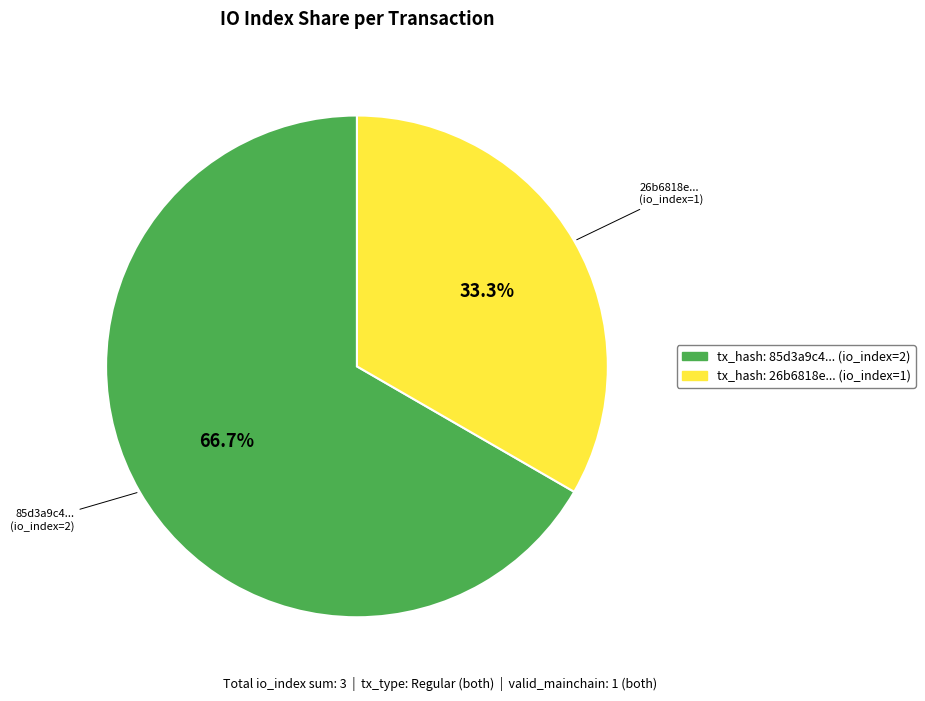

Does any single category account for the majority?

Yes